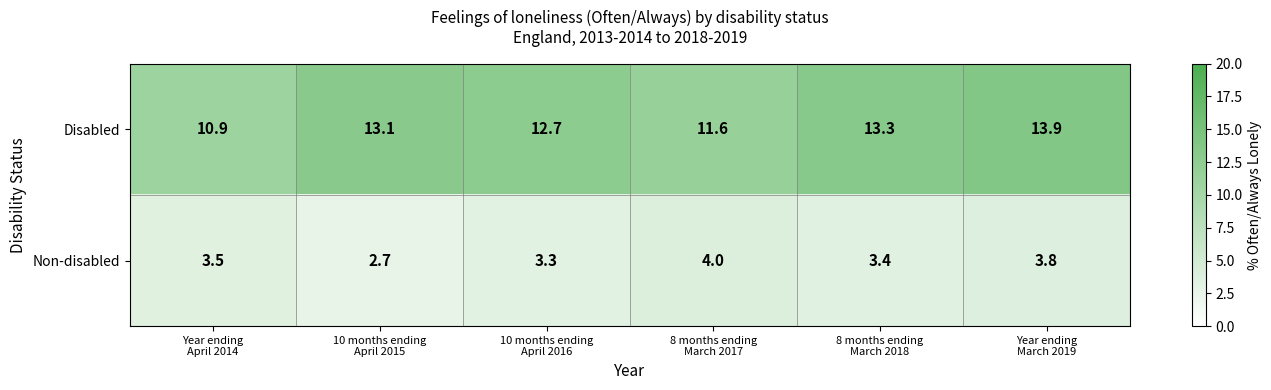

Which series has the largest range (max minus min)?

Disabled